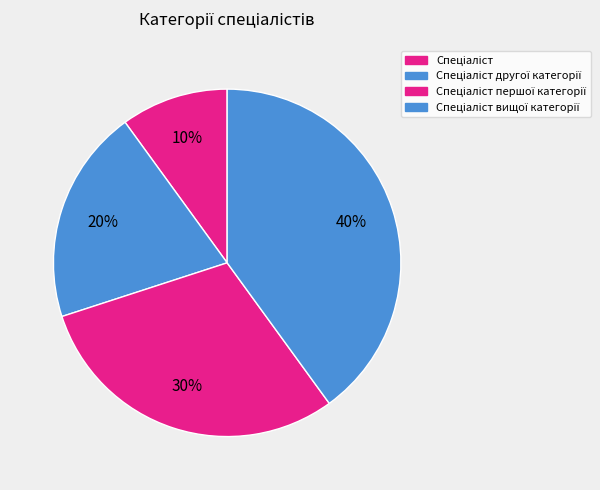

Which category has the biggest portion of the pie?

Спеціаліст вищої категорії